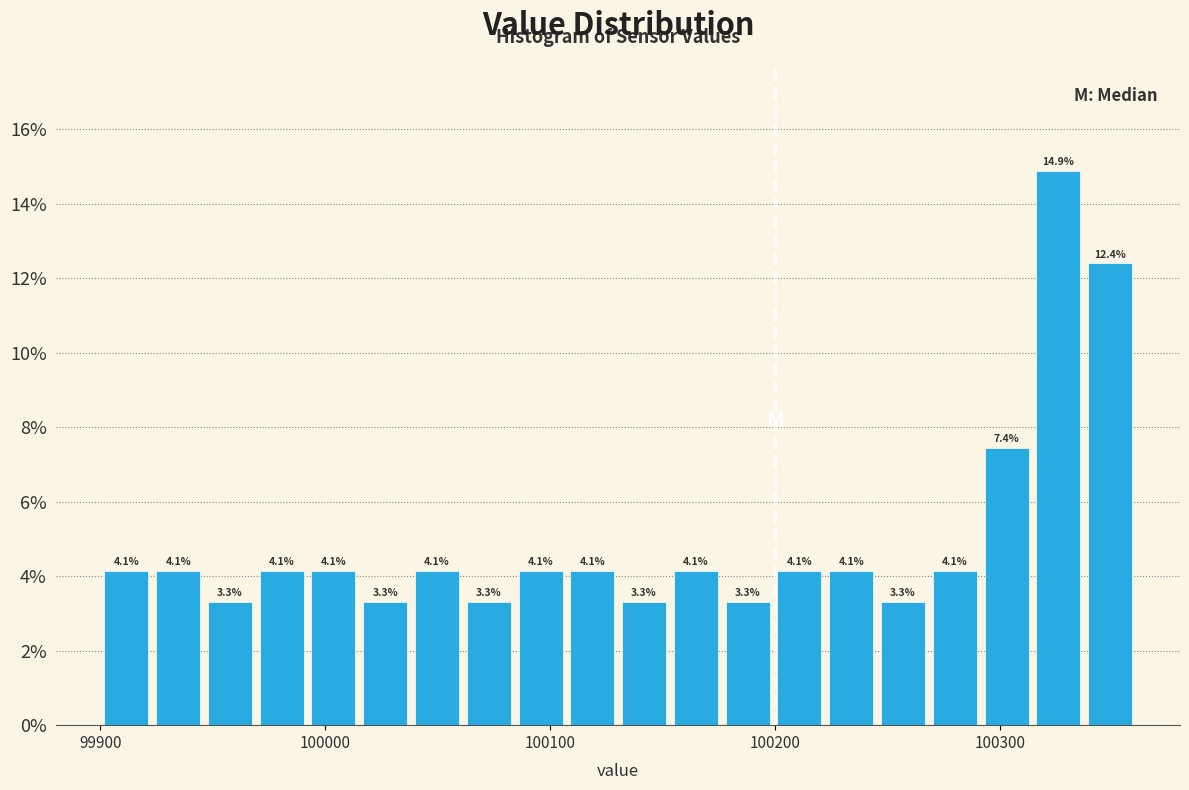

Around what value on the x-axis is the tallest bar? Give the approximate position of its centre, as read against the axis.

100330